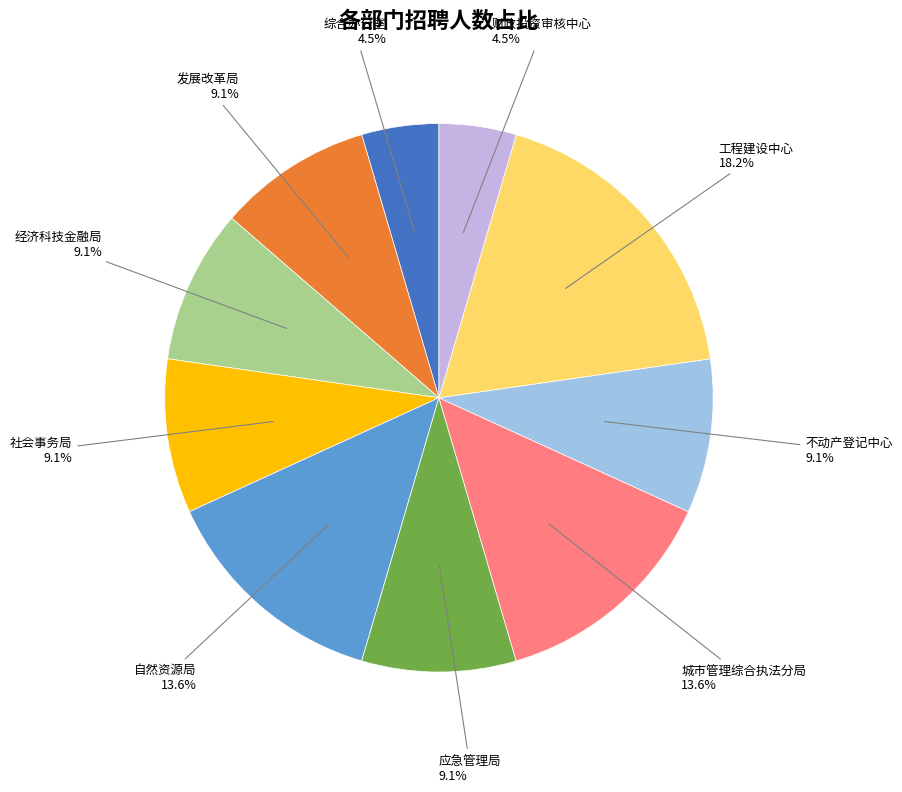

Is there a majority slice in this chart?

No